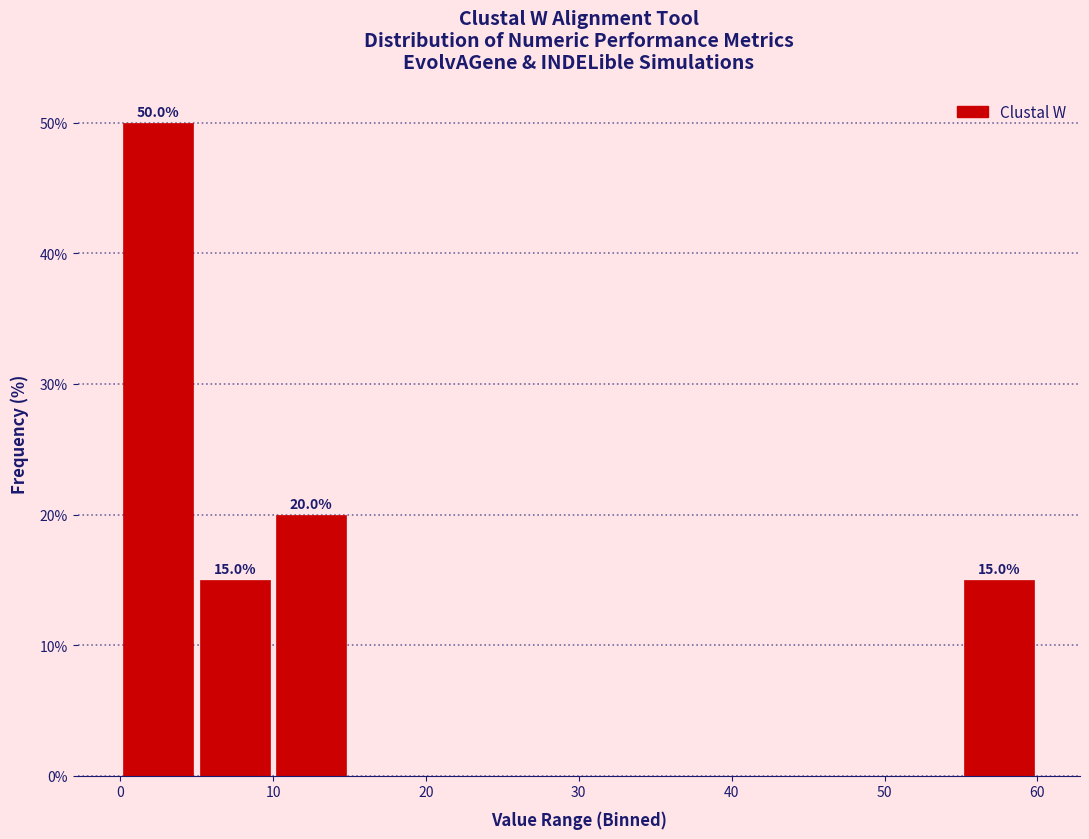

Which range on the x-axis has the tallest bar?

0 to 5